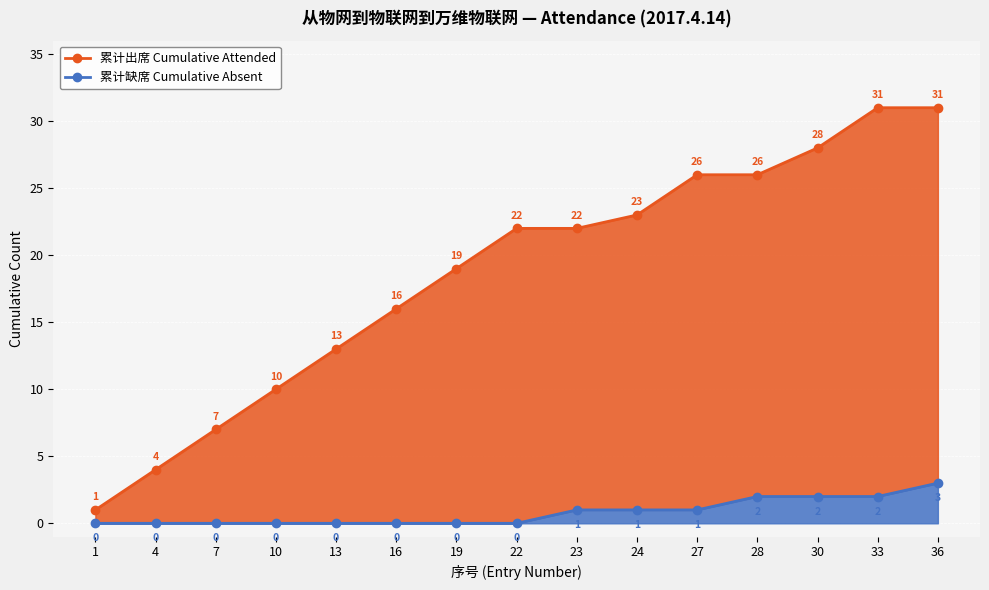

Rank the categories by 累计缺席 Cumulative Absent value from highest to lowest.

36, 28, 30, 33, 23, 24, 27, 1, 4, 7, 10, 13, 16, 19, 22